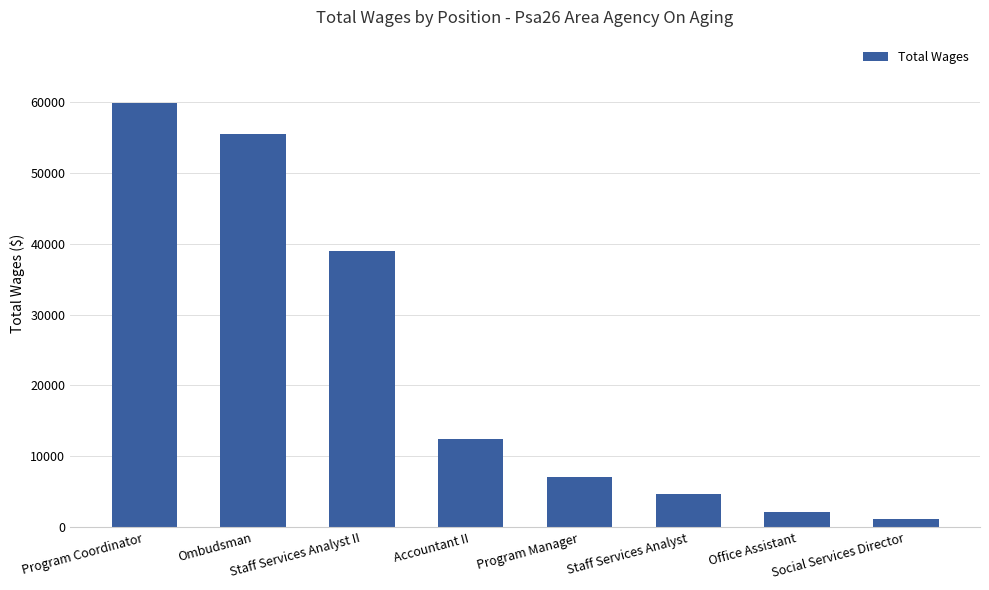

What is the change in value from Staff Services Analyst II to Program Manager?

-31848